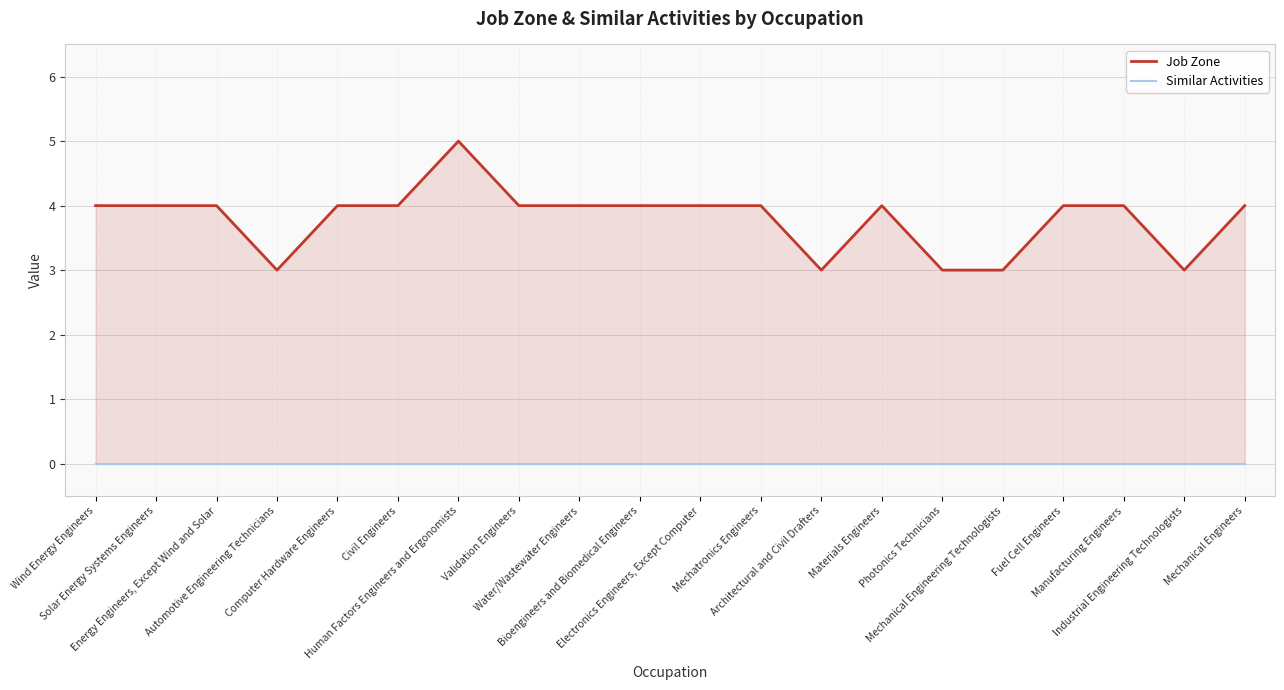

True or false: Job Zone and Similar Activities intersect in this chart.

False